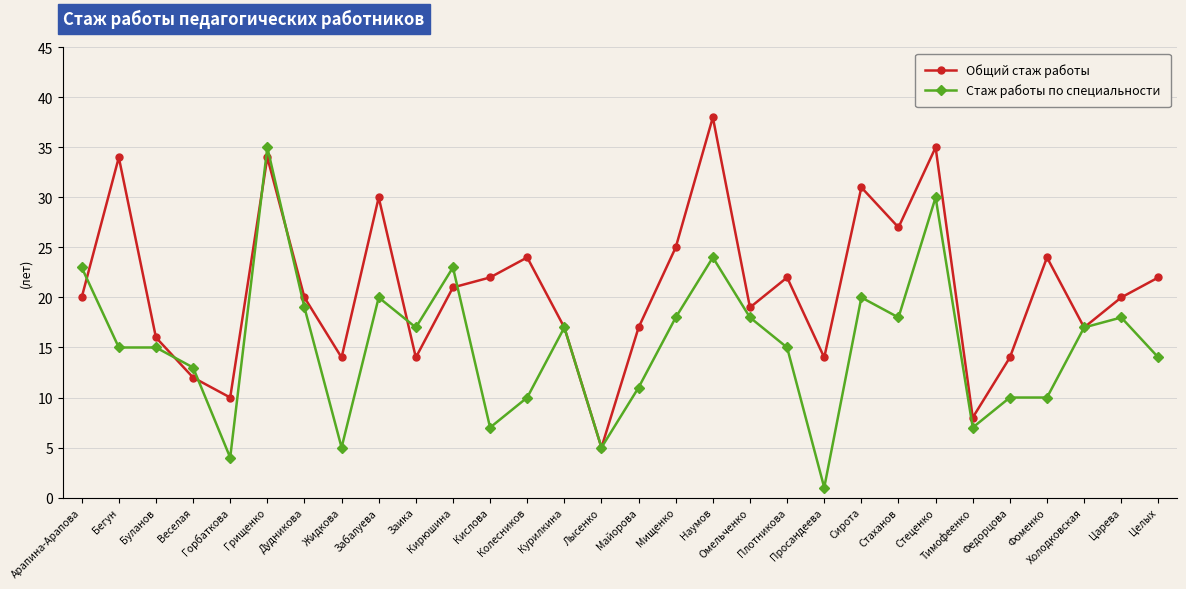

How many categories are shown in the chart?

30